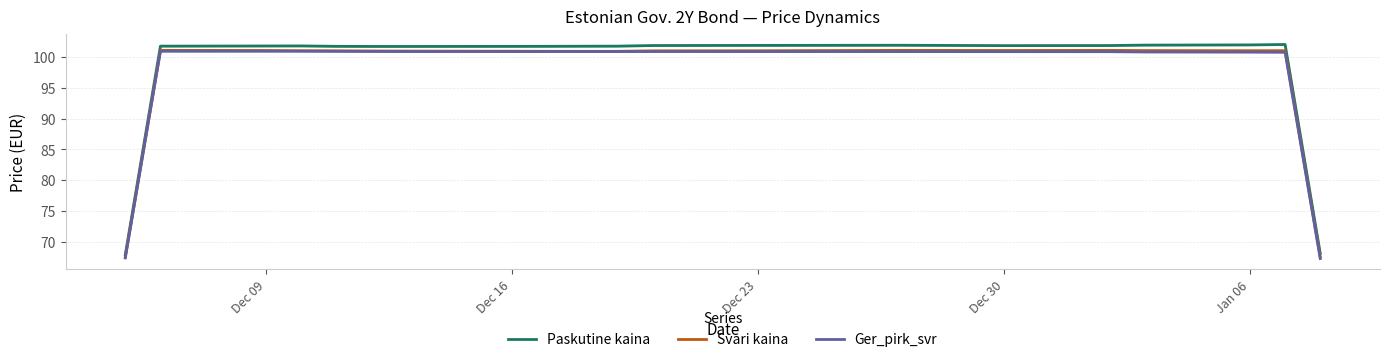

What is the lowest value of the Paskutine kaina series?

67.8